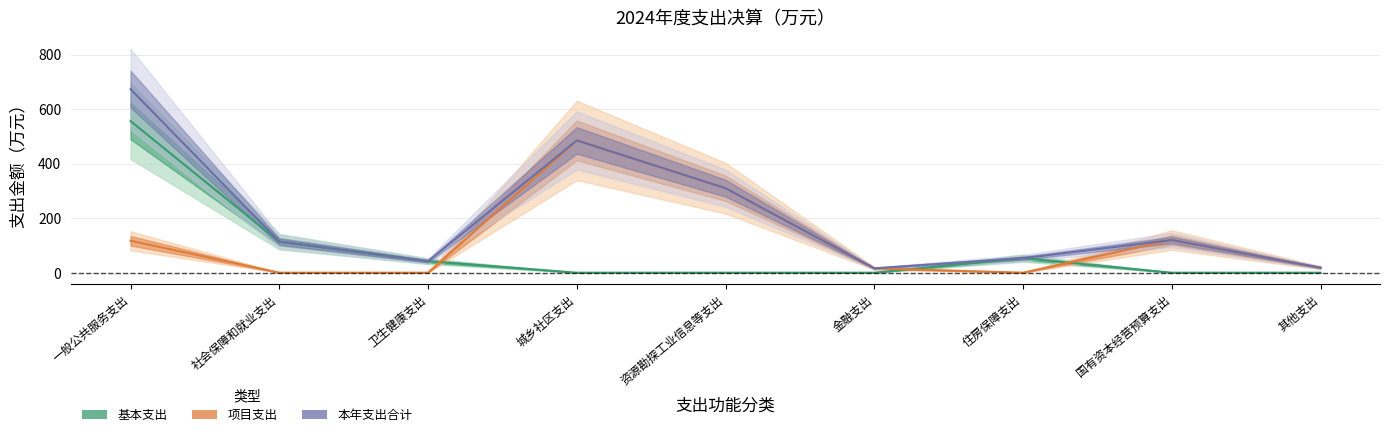

Where does the 本年支出合计 series first go above 113?

一般公共服务支出